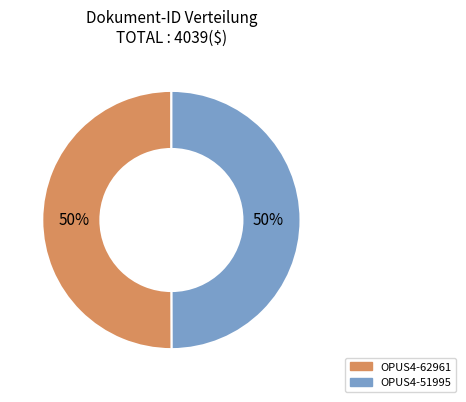

How many segments does this pie chart have?

2